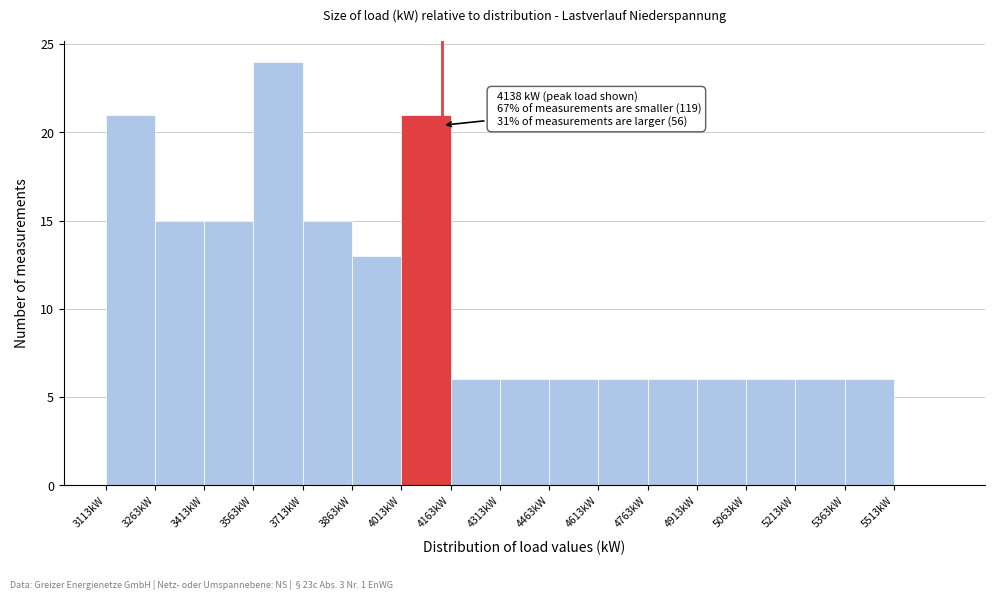

Which range on the x-axis has the tallest bar?

3560 to 3720